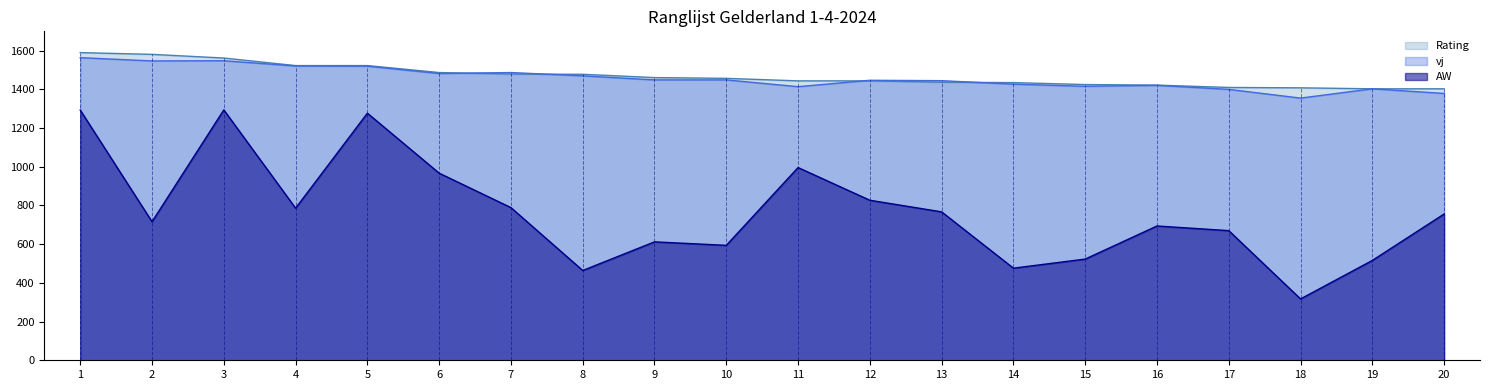

Reading left to right, transcribe all the data shown in this chart.

Rating: 1=1590	2=1581	3=1562	4=1523	5=1523	6=1487	7=1479	8=1478	9=1461	10=1457	11=1444	12=1444	13=1437	14=1435	15=1425	16=1422	17=1410	18=1408	19=1403	20=1403
vj: 1=1564	2=1547	3=1548	4=1521	5=1520	6=1482	7=1487	8=1470	9=1449	10=1449	11=1414	12=1447	13=1445	14=1427	15=1416	16=1421	17=1400	18=1355	19=1403	20=1379
AW: 1=1293	2=716	3=1294	4=786	5=1277	6=967	7=789	8=464	9=612	10=594	11=996	12=827	13=767	14=476	15=523	16=694	17=670	18=317	19=516	20=756